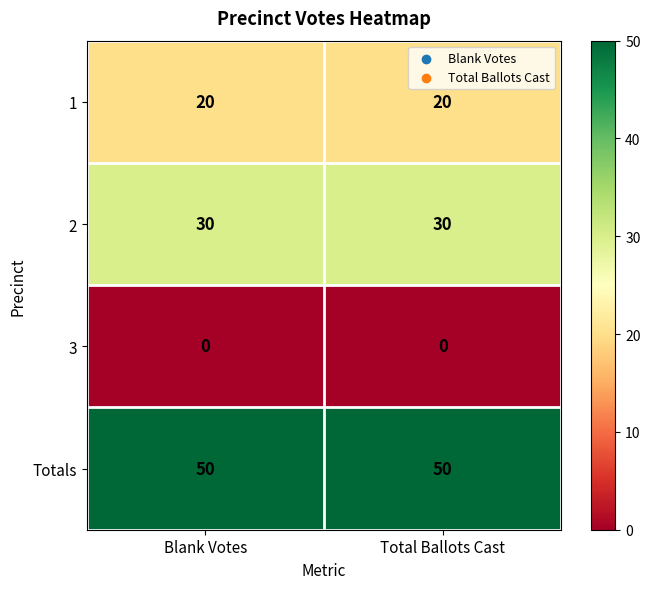

Reading left to right, extract all data points from this chart.

1: 20	20
2: 30	30
3: 0	0
Totals: 50	50